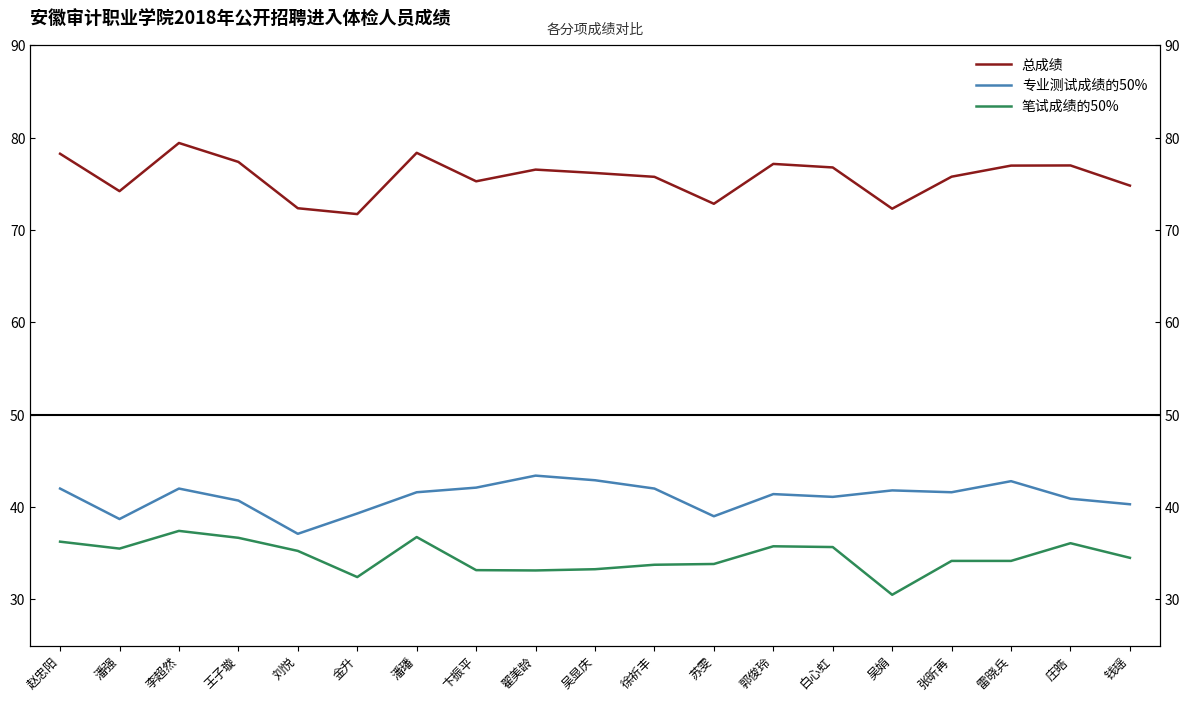

At which label is 专业测试成绩的50% closest to 40?

钱瑶